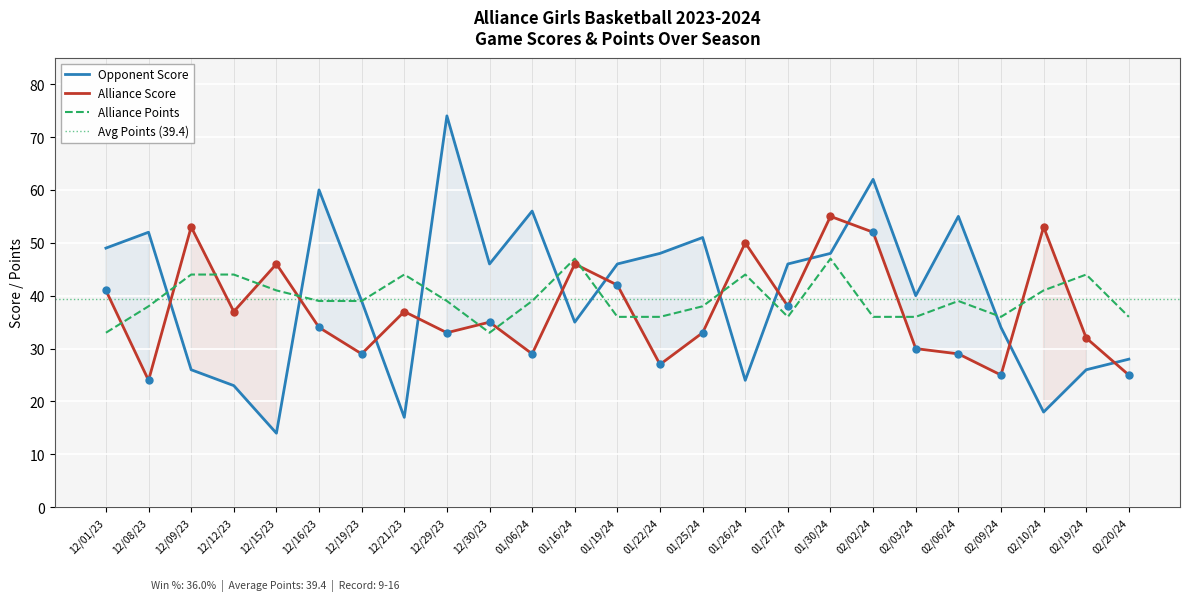

Which series reaches the minimum Y coordinate?

Opponent Score